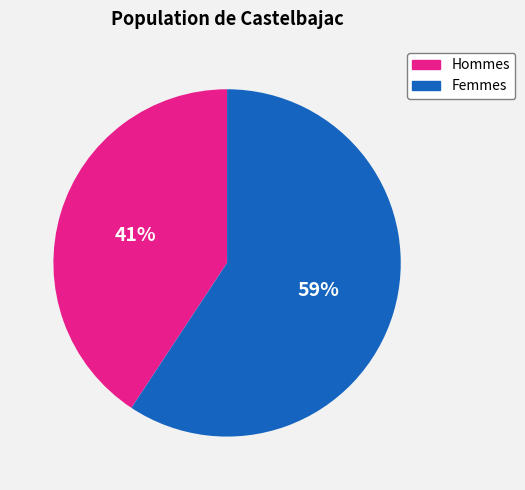

Between Hommes and Femmes, which is larger?

Femmes